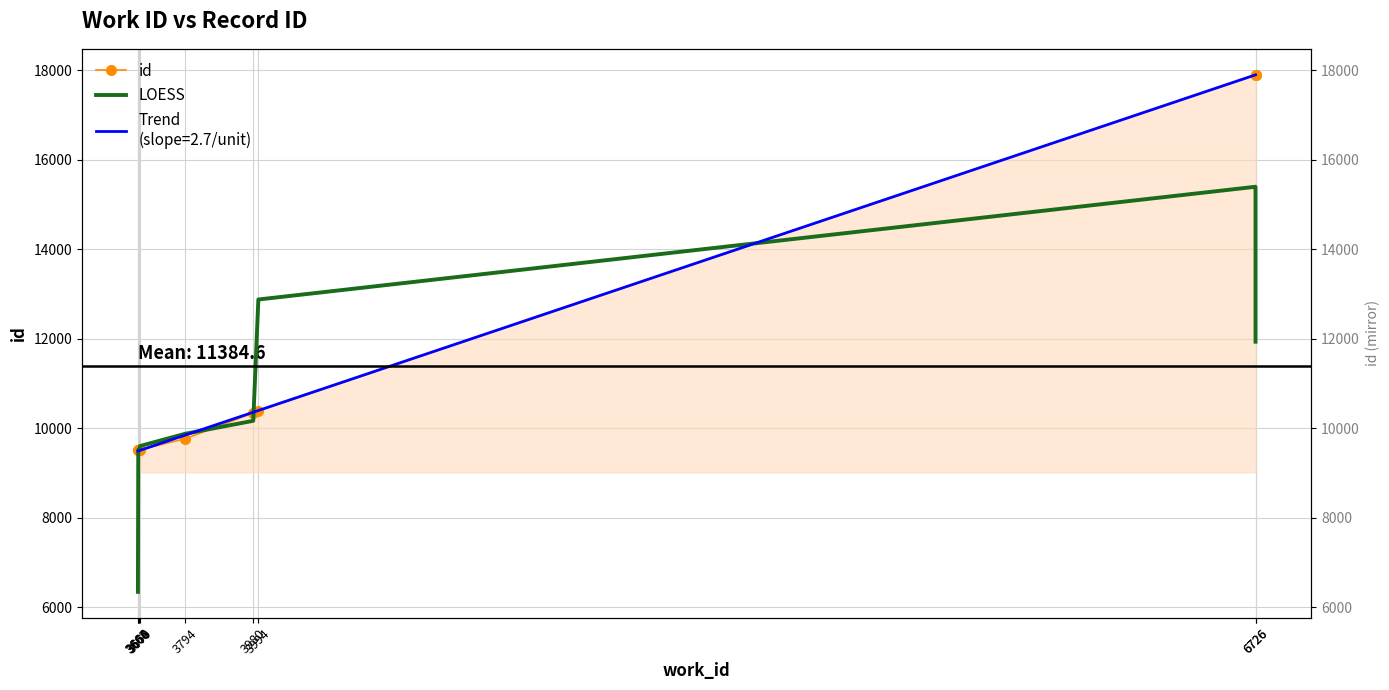

At which category does LOESS reach its first local peak?

6726